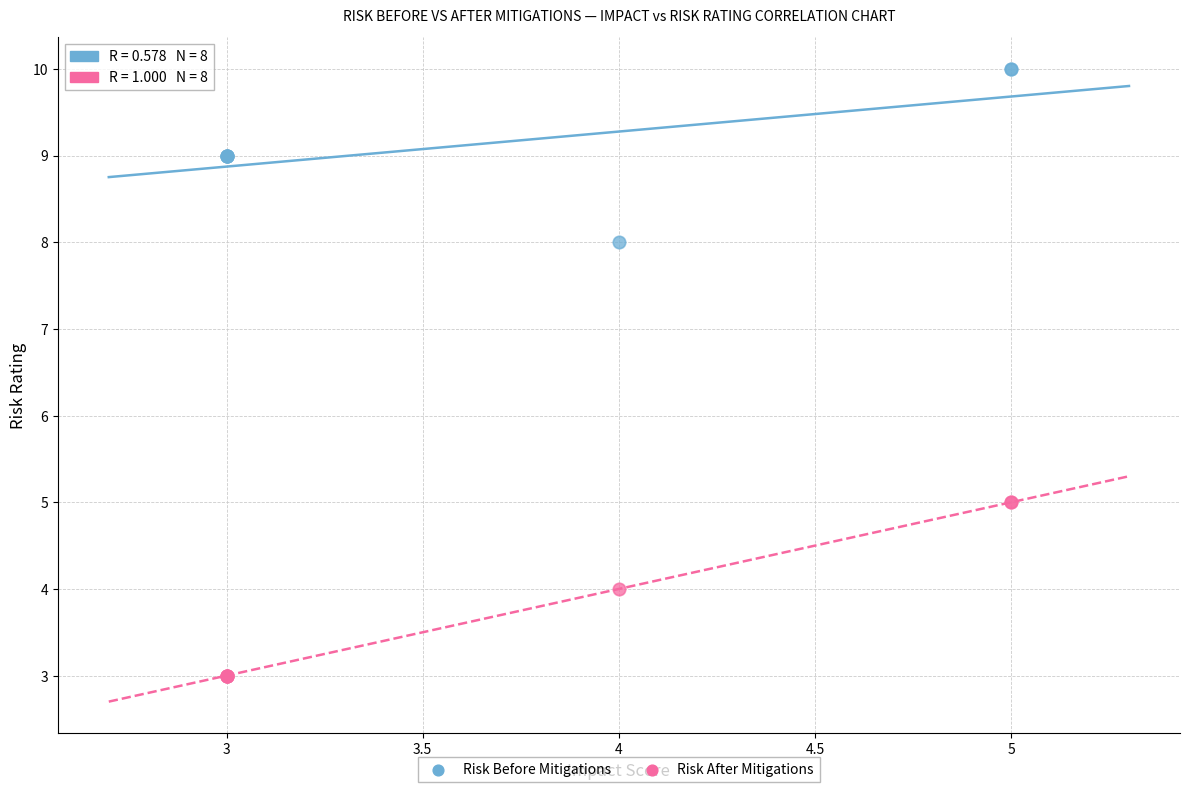

Which series reaches the maximum Y coordinate?

Risk Before Mitigations